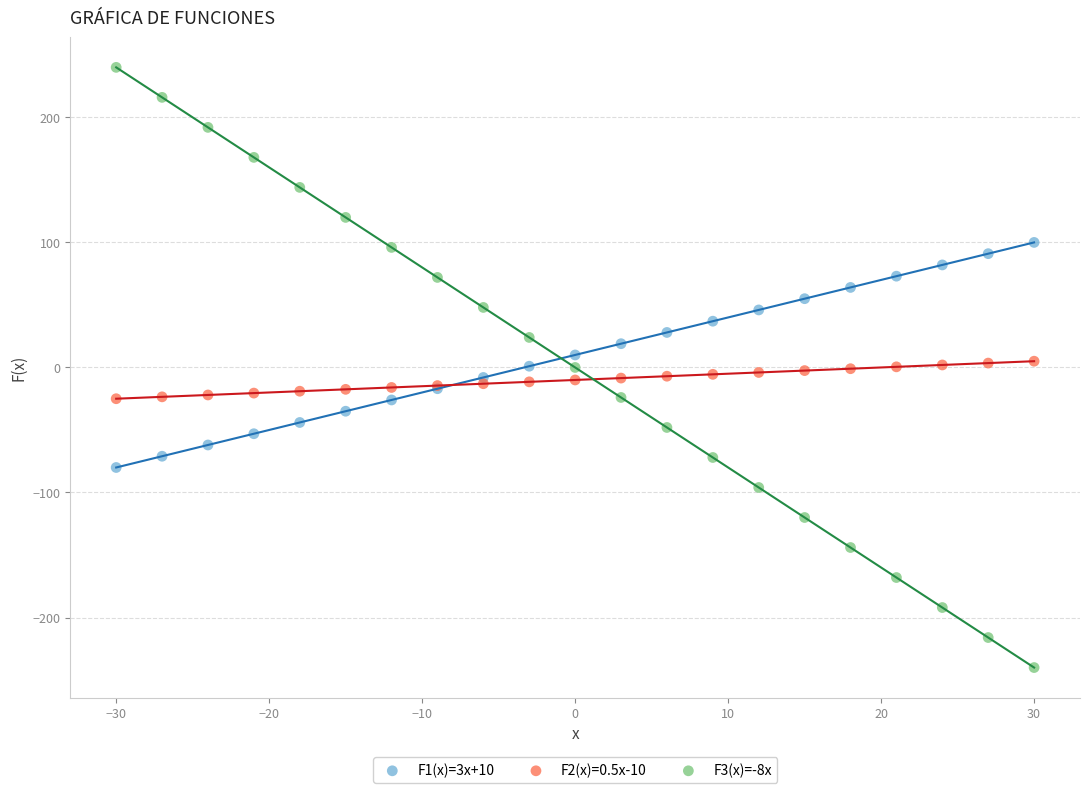

Which series contains the lowest Y value?

F3(x)=-8x